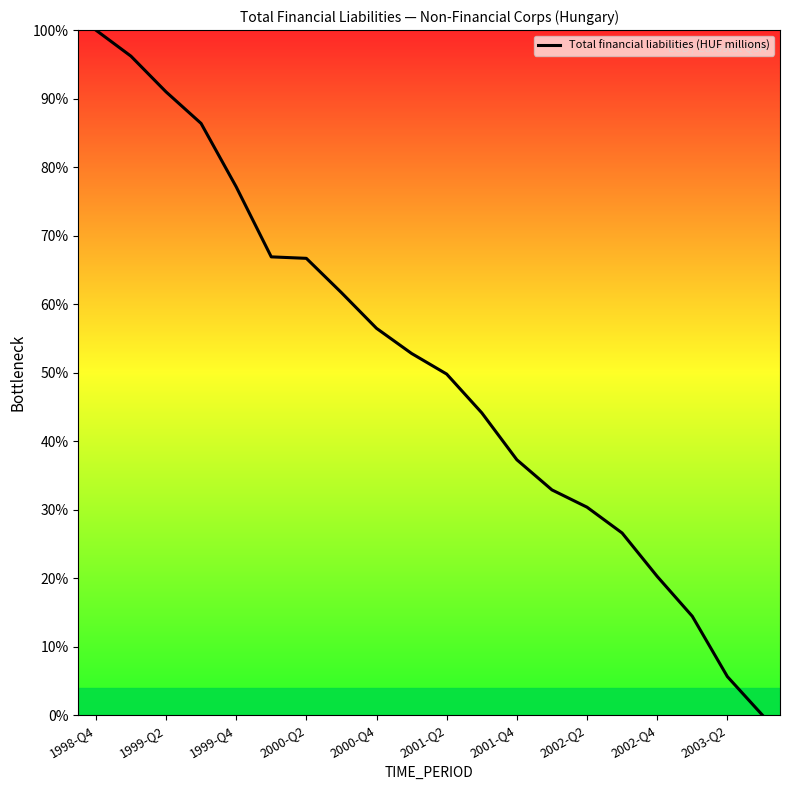

What is the average value?

50.8